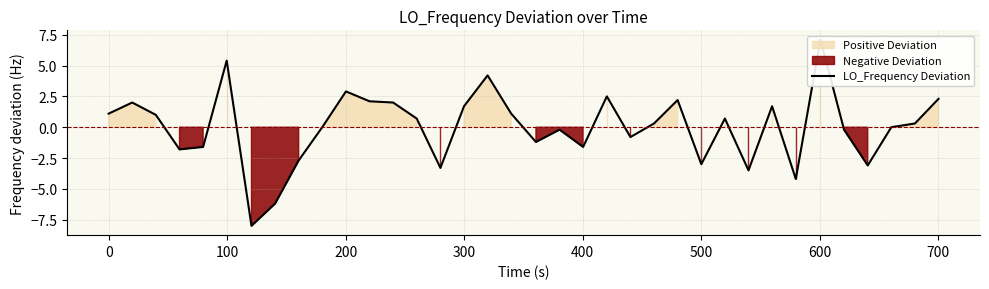

What is the difference between the maximum and minimum values?

15.1